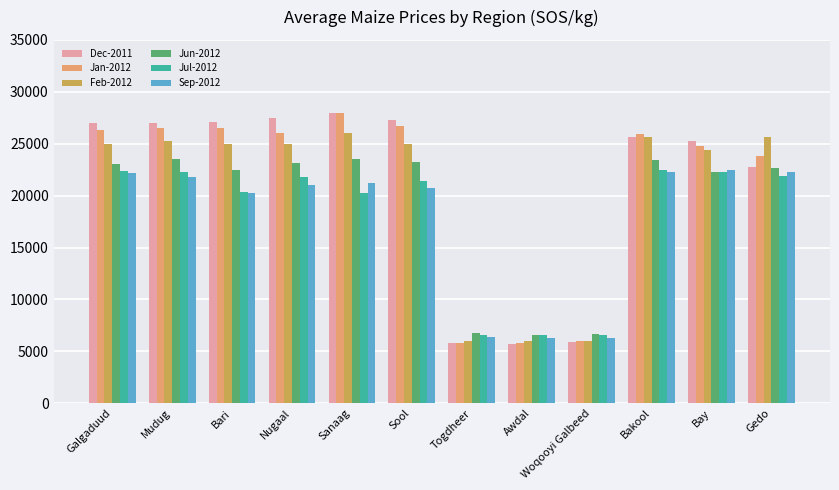

What is the value of the Jun-2012 bar at the 11th from the left?

22233.3